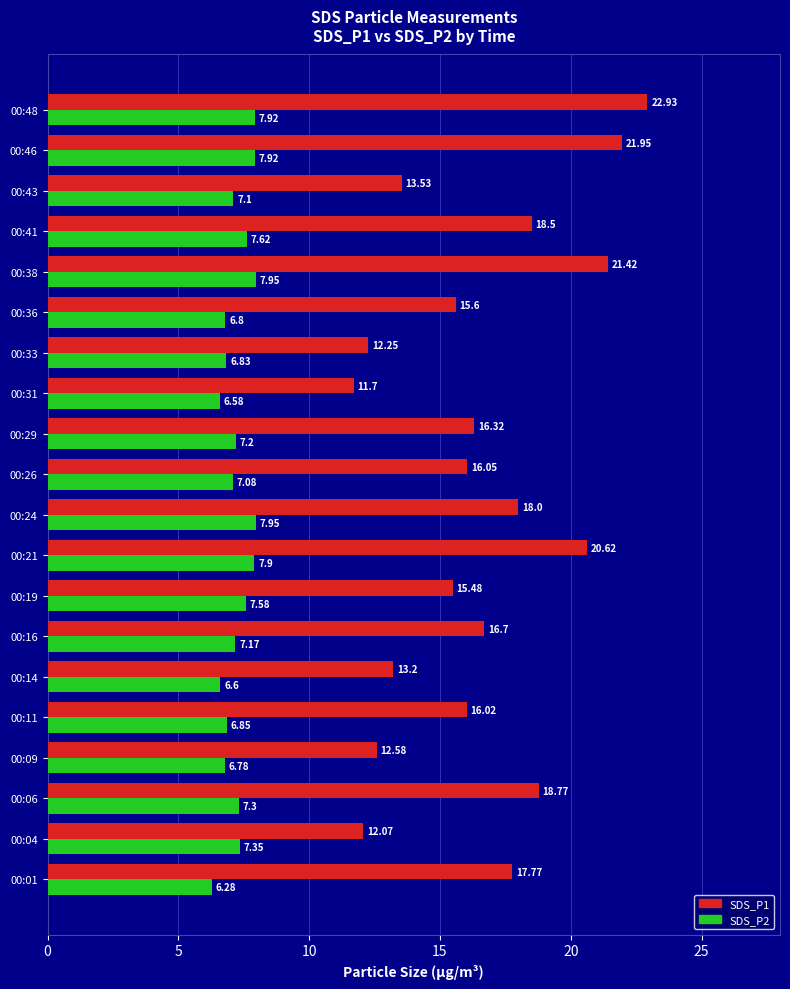

List the series in order of their peak value, highest first.

SDS_P1, SDS_P2